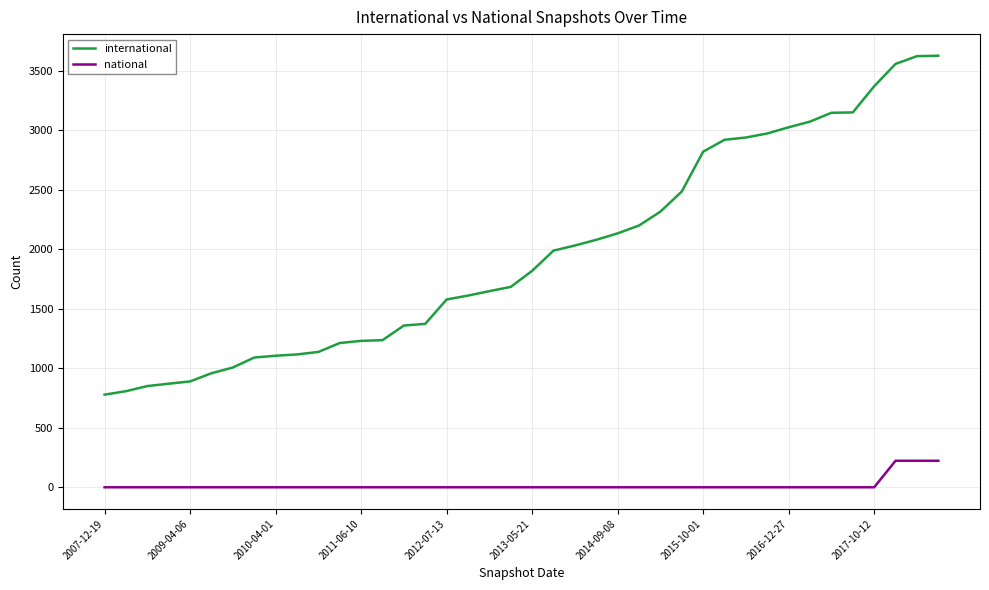

True or false: national and international intersect in this chart.

False